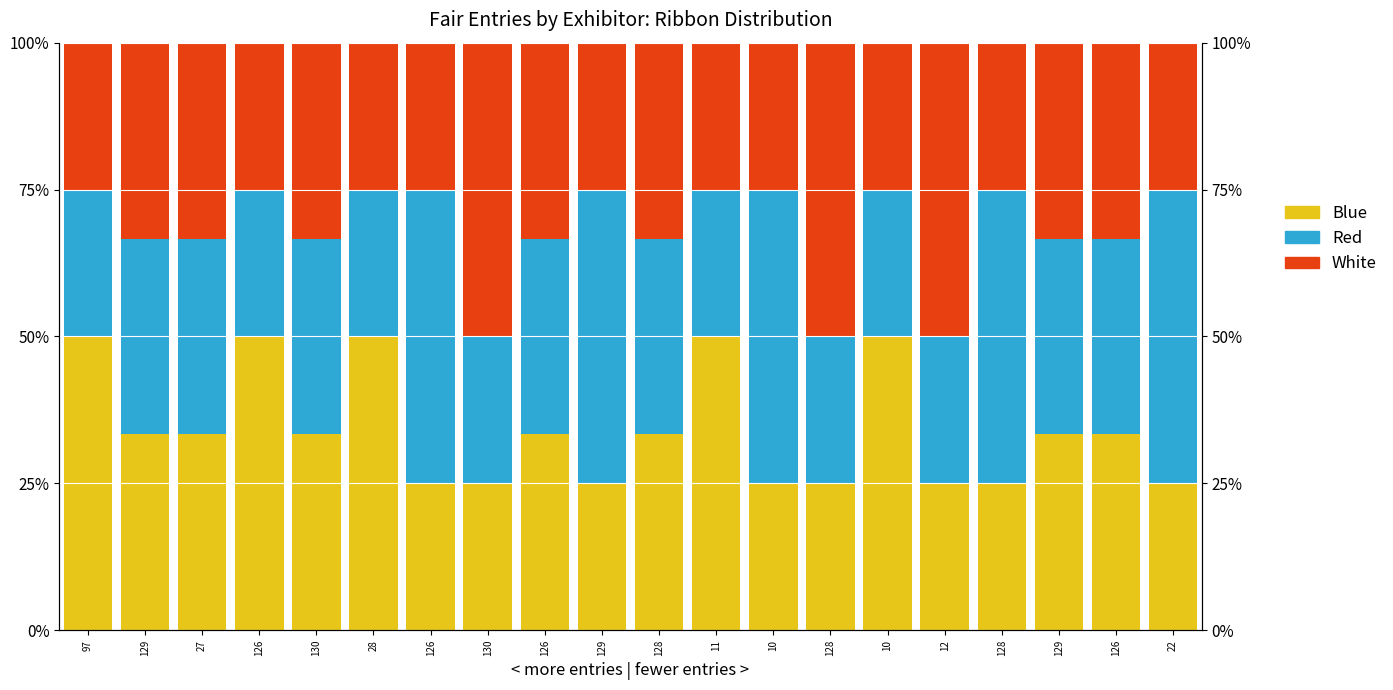

Which category has the highest value in the Red series?

126